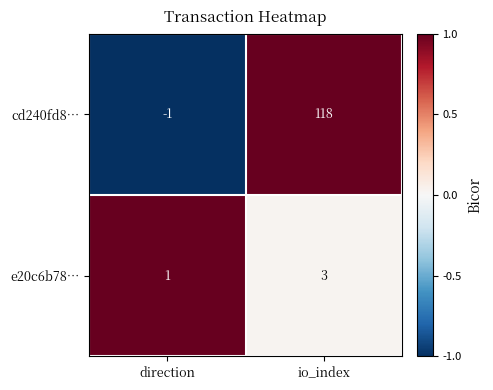

What is the difference between the cd240fd8… values at io_index and direction?

119